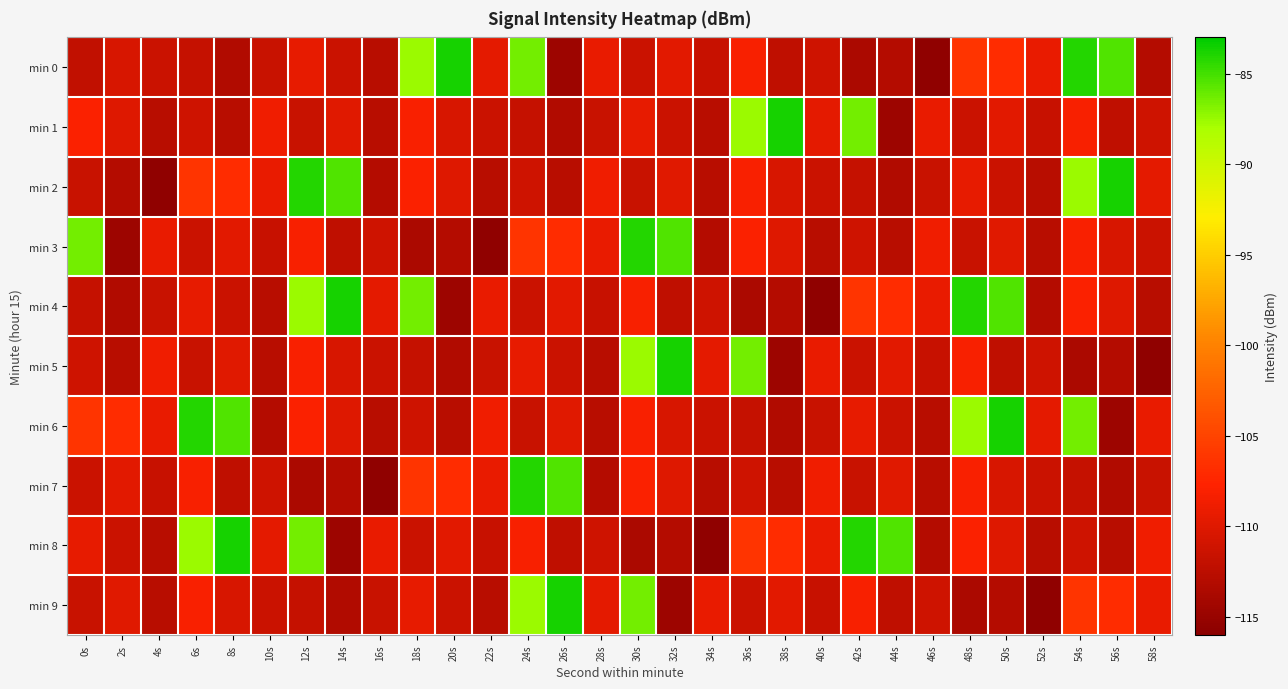

Which has a higher value, 8s or 2s?

2s